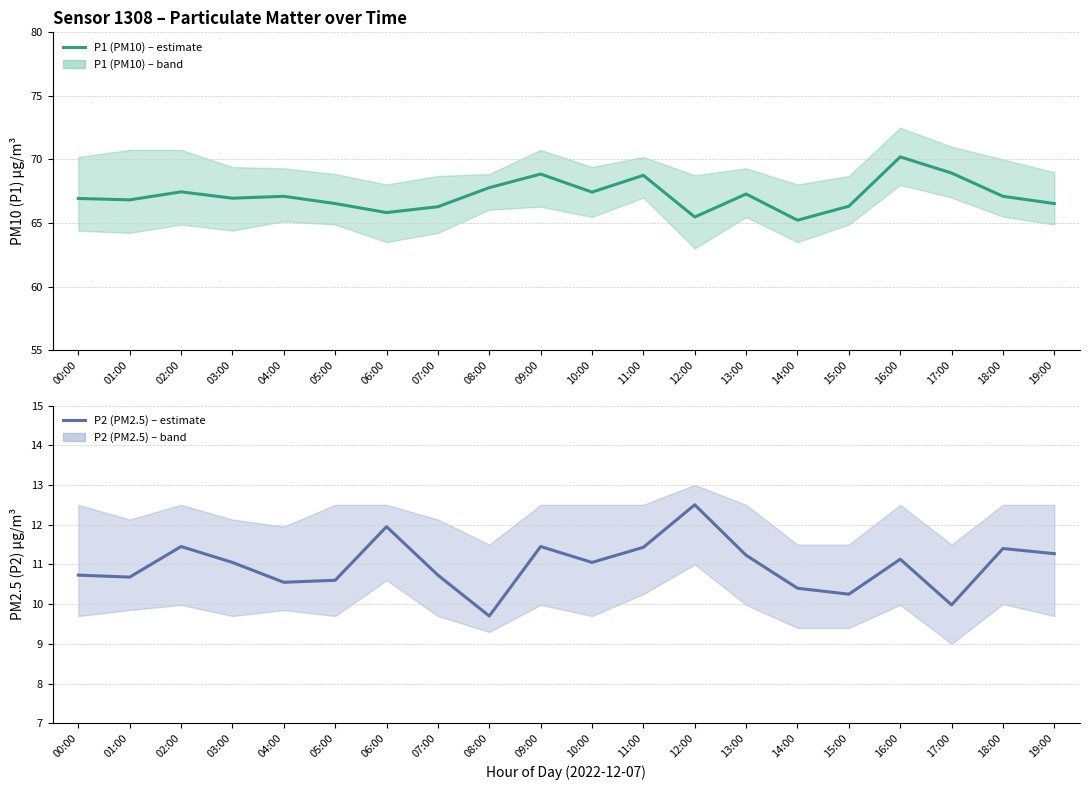

True or false: P1 (PM10) – estimate and P2 (PM2.5) – estimate intersect in this chart.

False